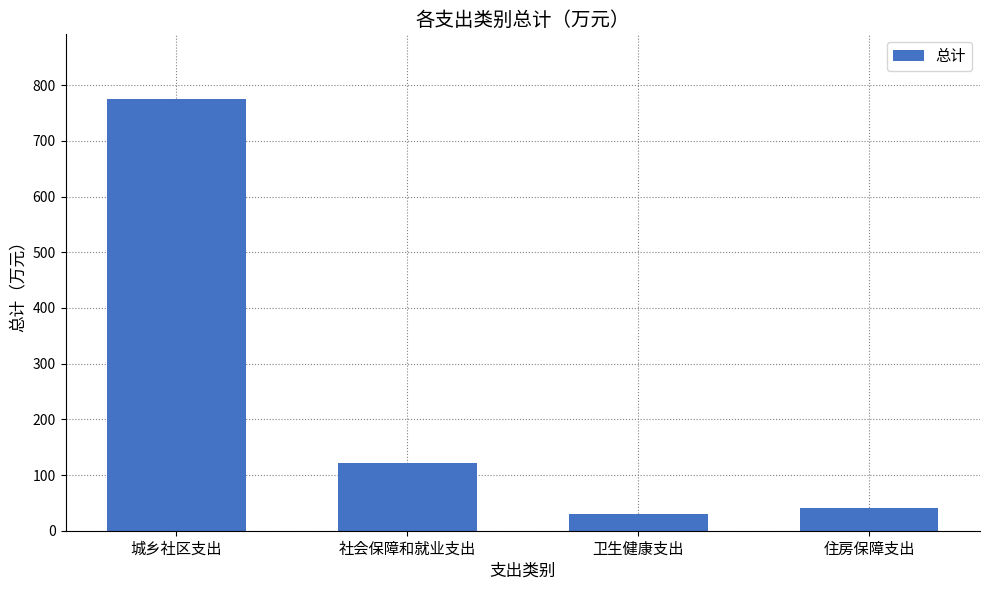

Reading left to right, list all the values displayed in this chart.

城乡社区支出=775.0	社会保障和就业支出=120.8	卫生健康支出=29.3	住房保障支出=40.4